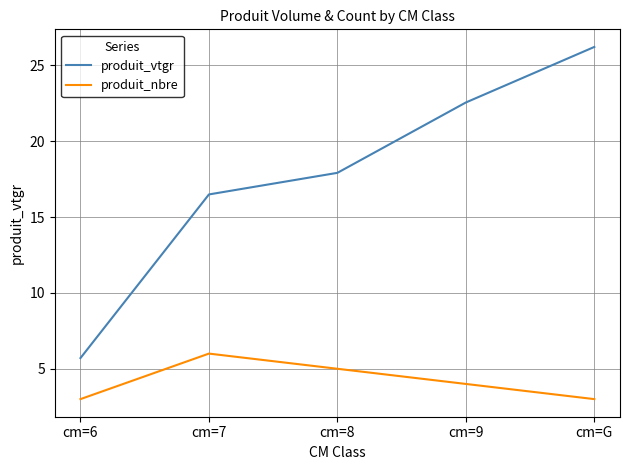

Rank the series by their maximum value, from highest to lowest.

produit_vtgr, produit_nbre